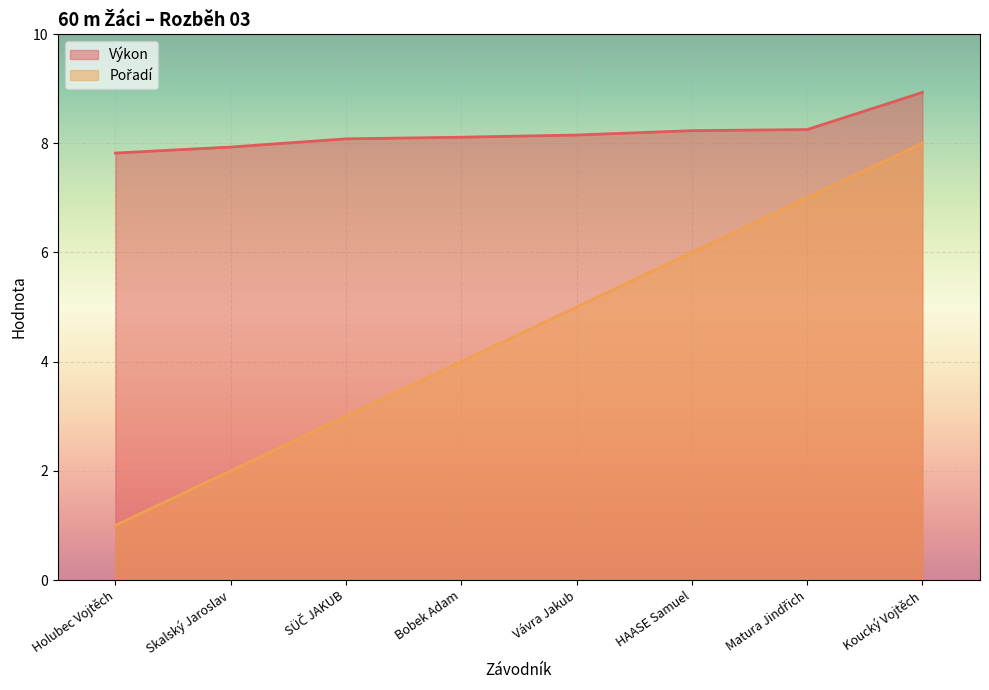

Which category has the lowest value across all series?

Holubec Vojtěch